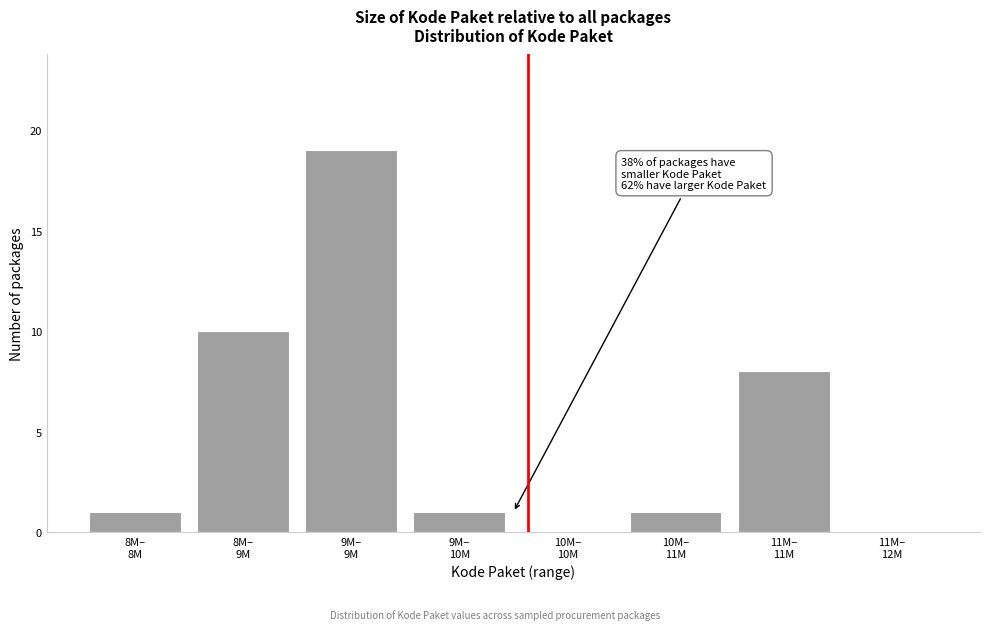

What is the maximum value shown in the chart?

19